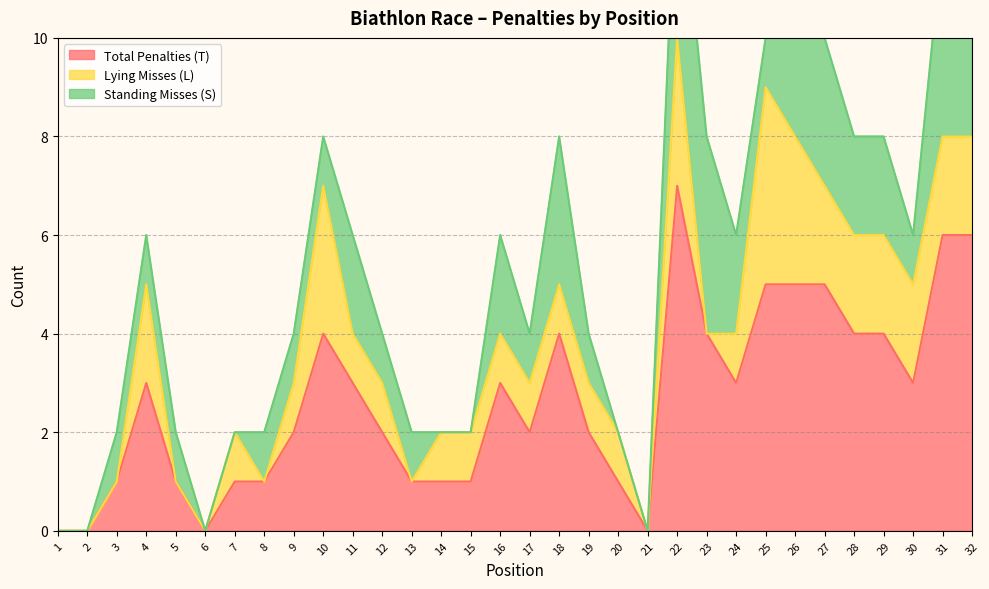

In Lying Misses (L), how many points are higher than both neighbors (excluding endpoints)?

5